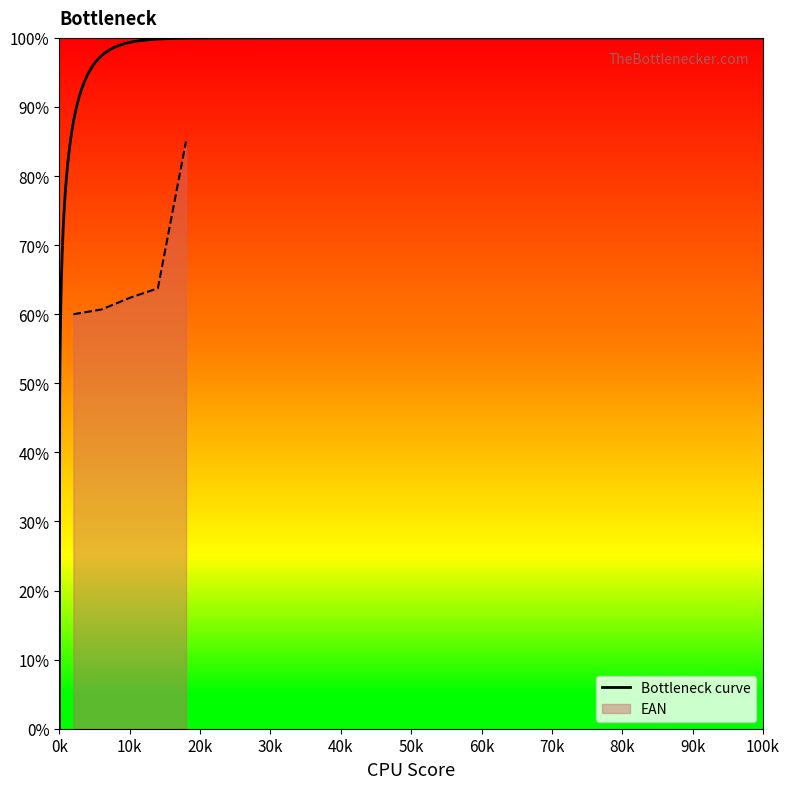

What is the maximum value for EAN?

85.0